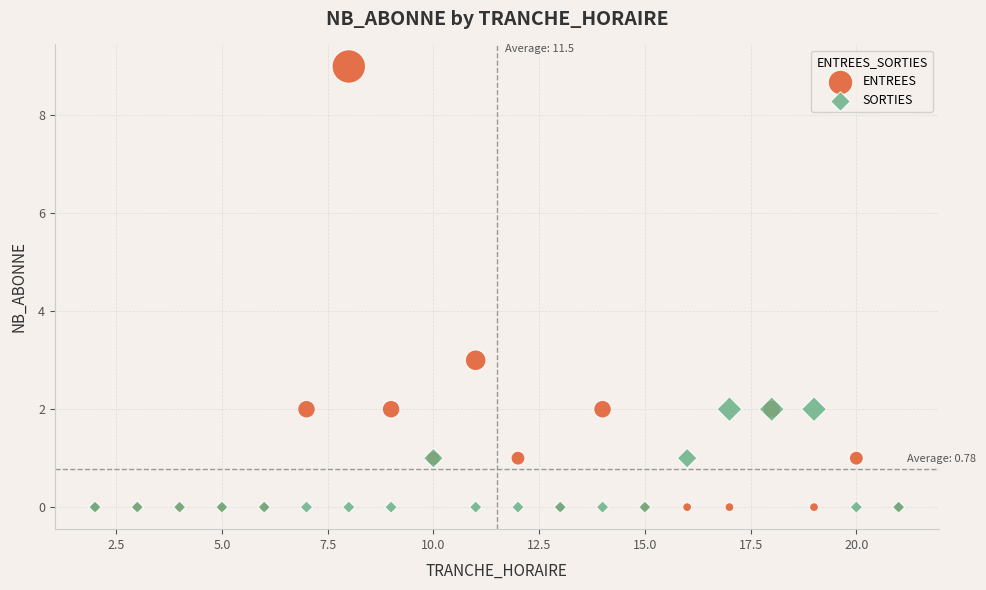

What are all the series names shown in the legend?

ENTREES, SORTIES